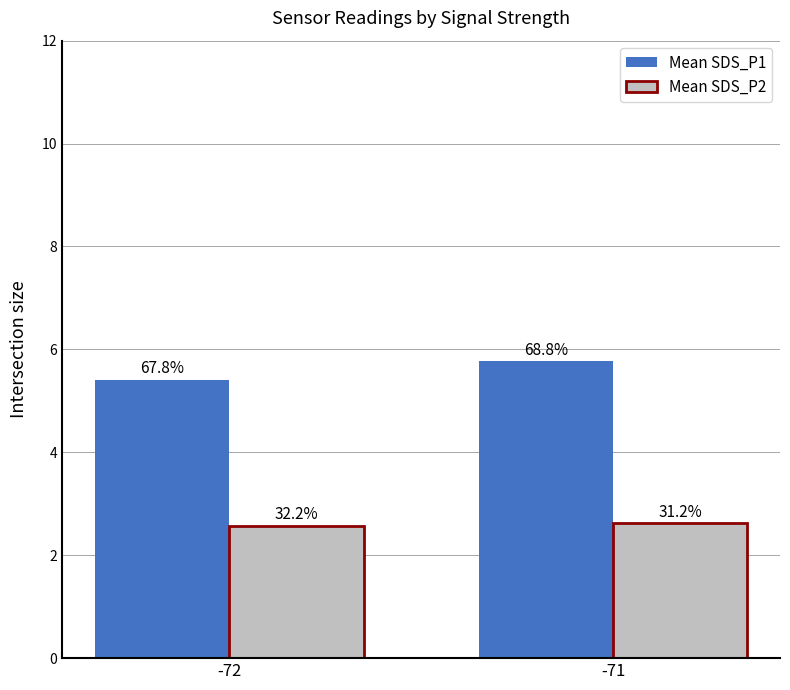

What is the sum of all Mean SDS_P1 values?

11.2